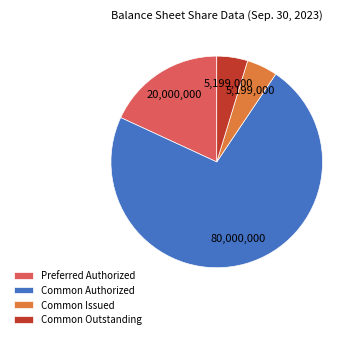

Is there any slice that represents more than half of the pie?

Yes